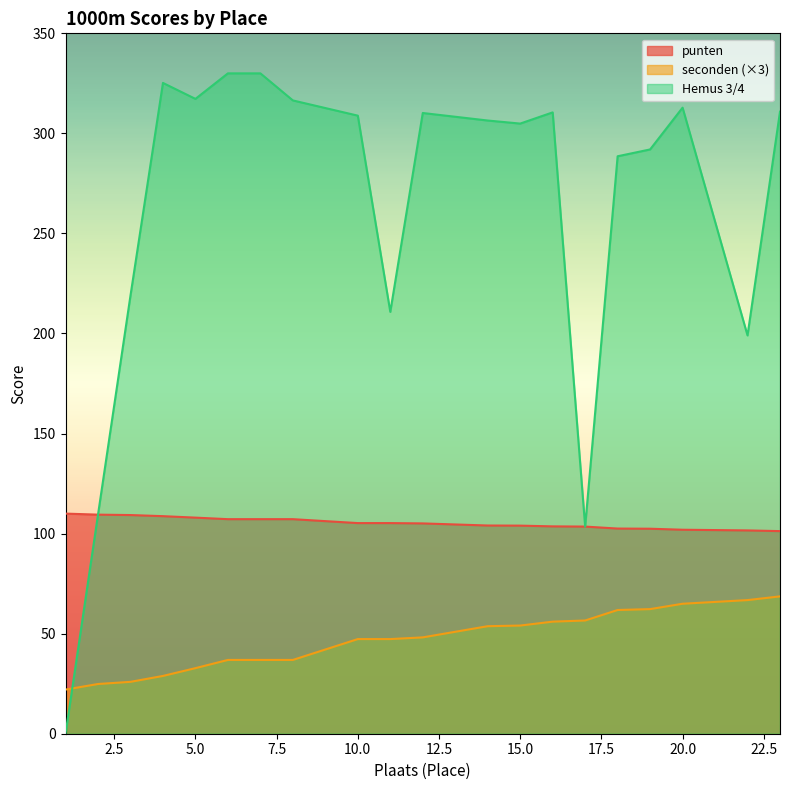

The value of Hemus 3/4 at 17 is 172.2. True or false?

False